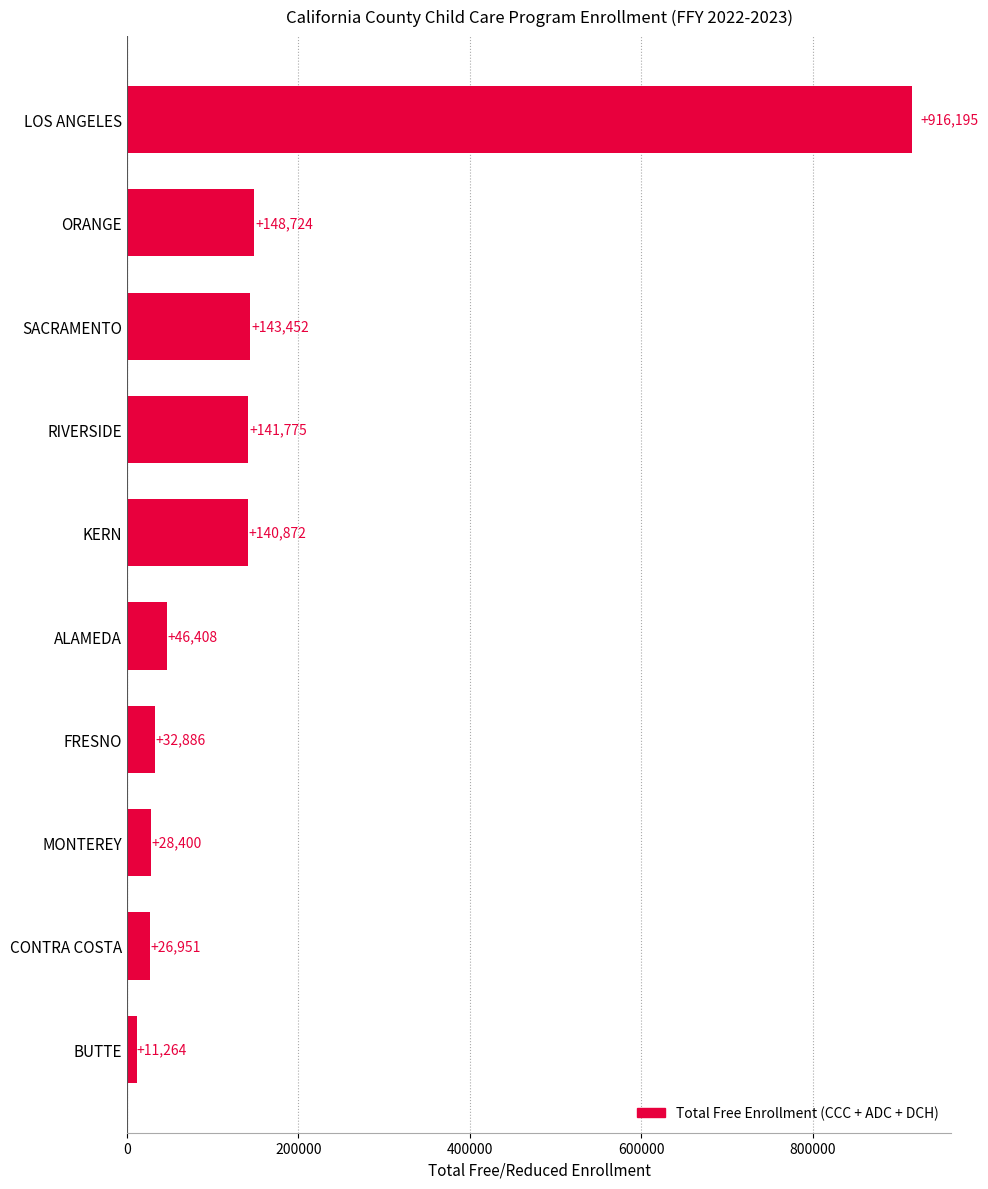

What is the change in value from CONTRA COSTA to BUTTE?

-15687